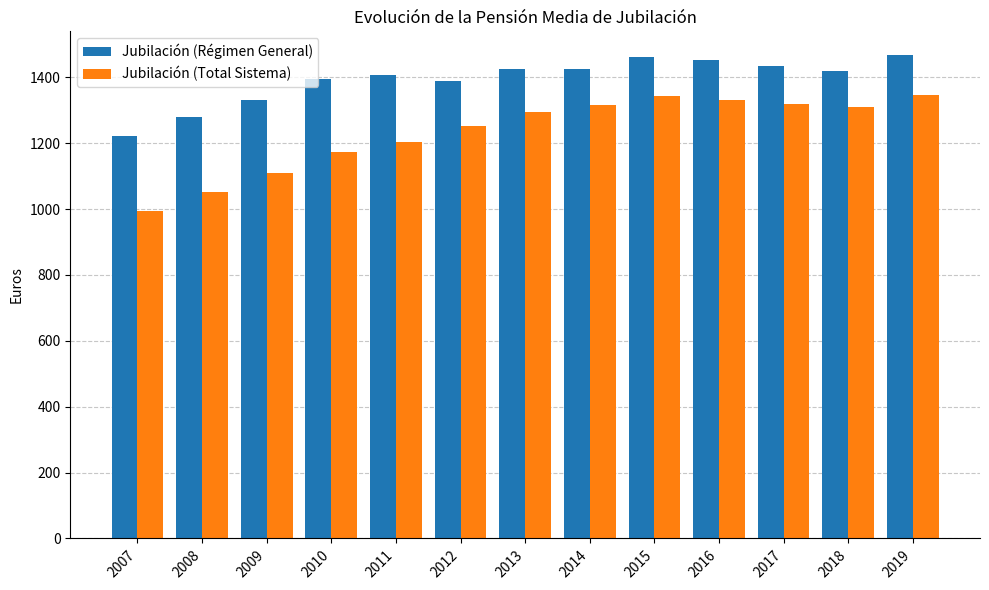

Where does the Jubilación (Régimen General) series first go above 1420?

2013